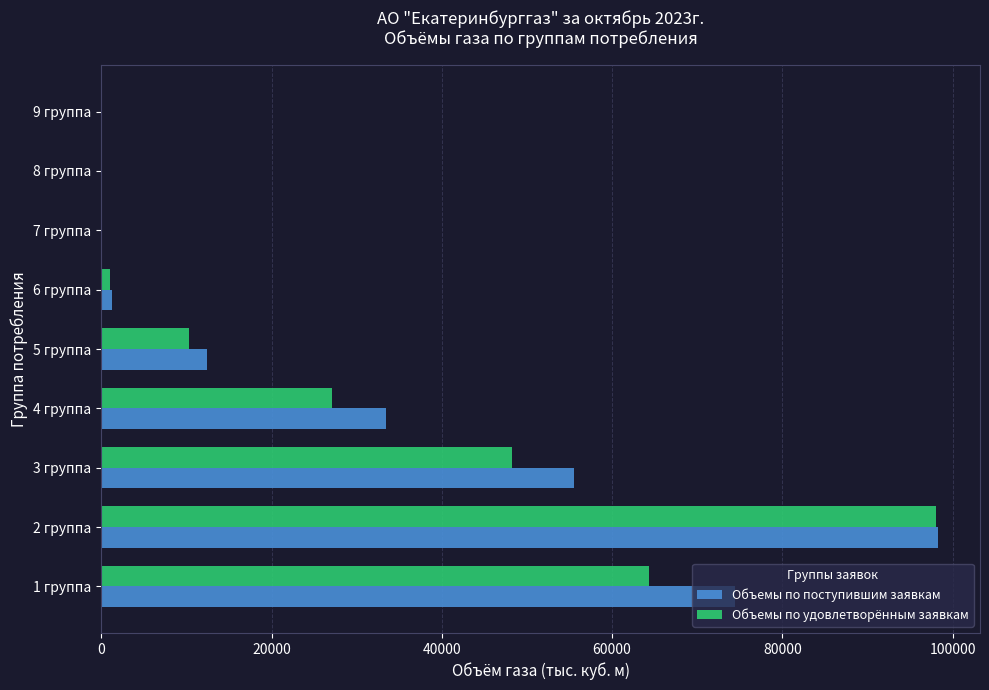

What is the total value across all series at 1 группа?

138753.2